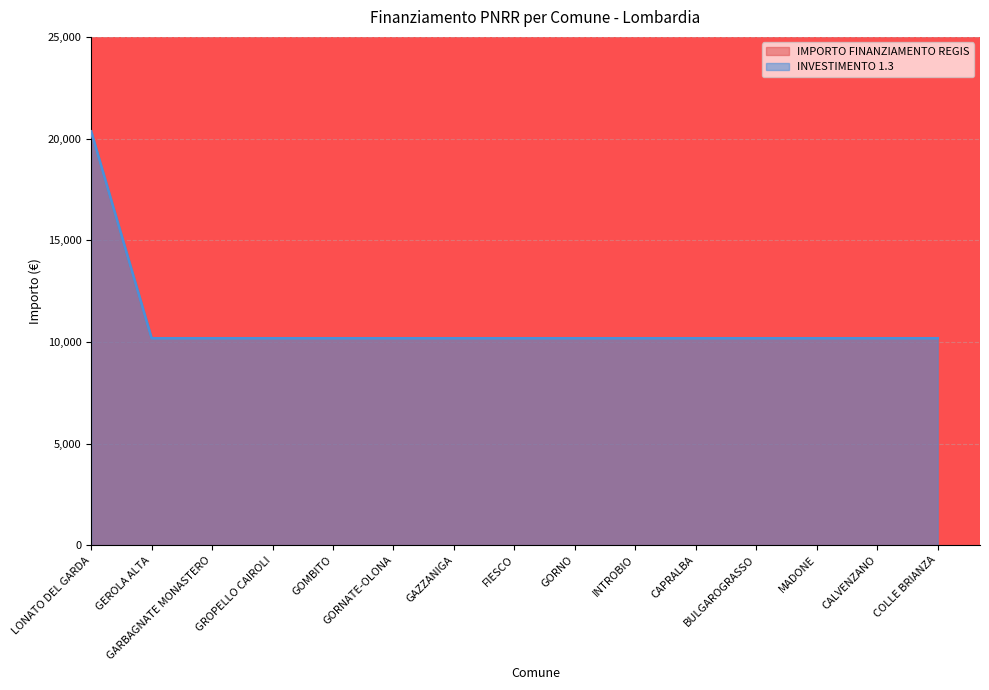

How many values in the INVESTIMENTO 1.3 series exceed 10172?

1